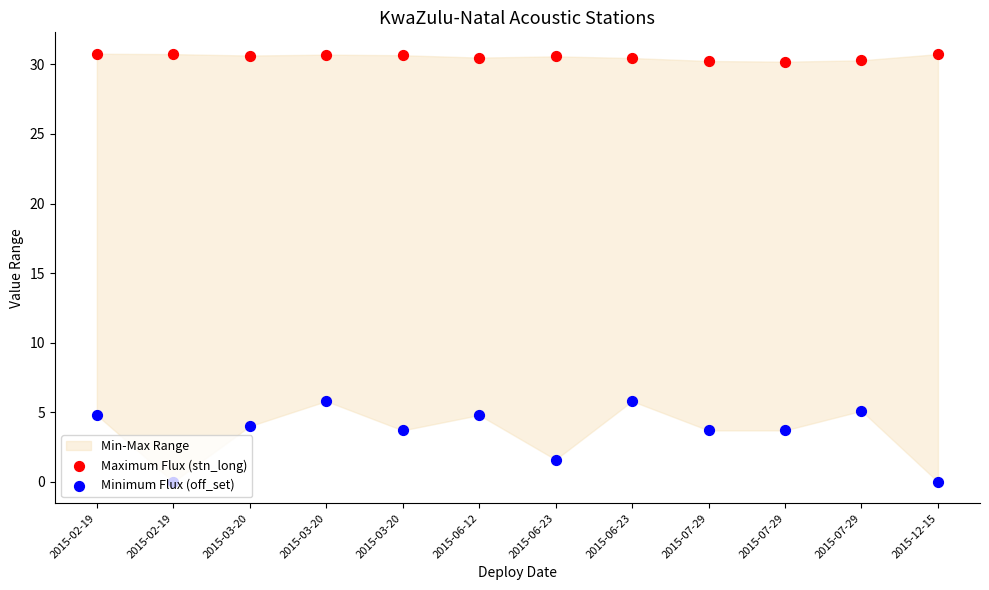

Is the value of Minimum Flux (off_set) at 2015-12-15 greater than the value of Maximum Flux (stn_long) at 2015-02-19?

No